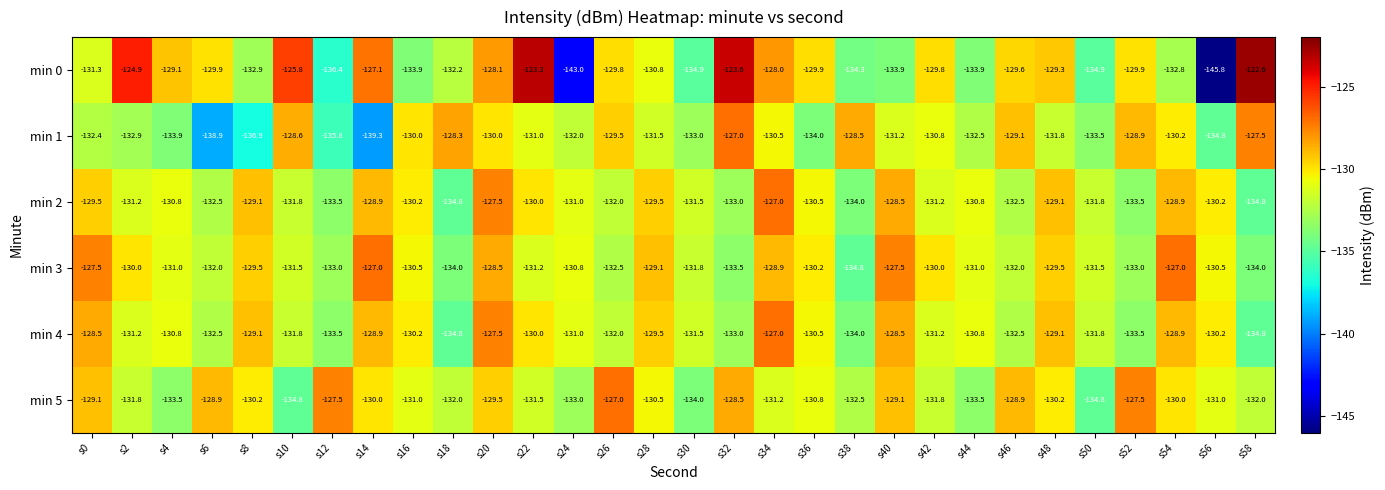

What is the minimum value for min 4?

-134.8